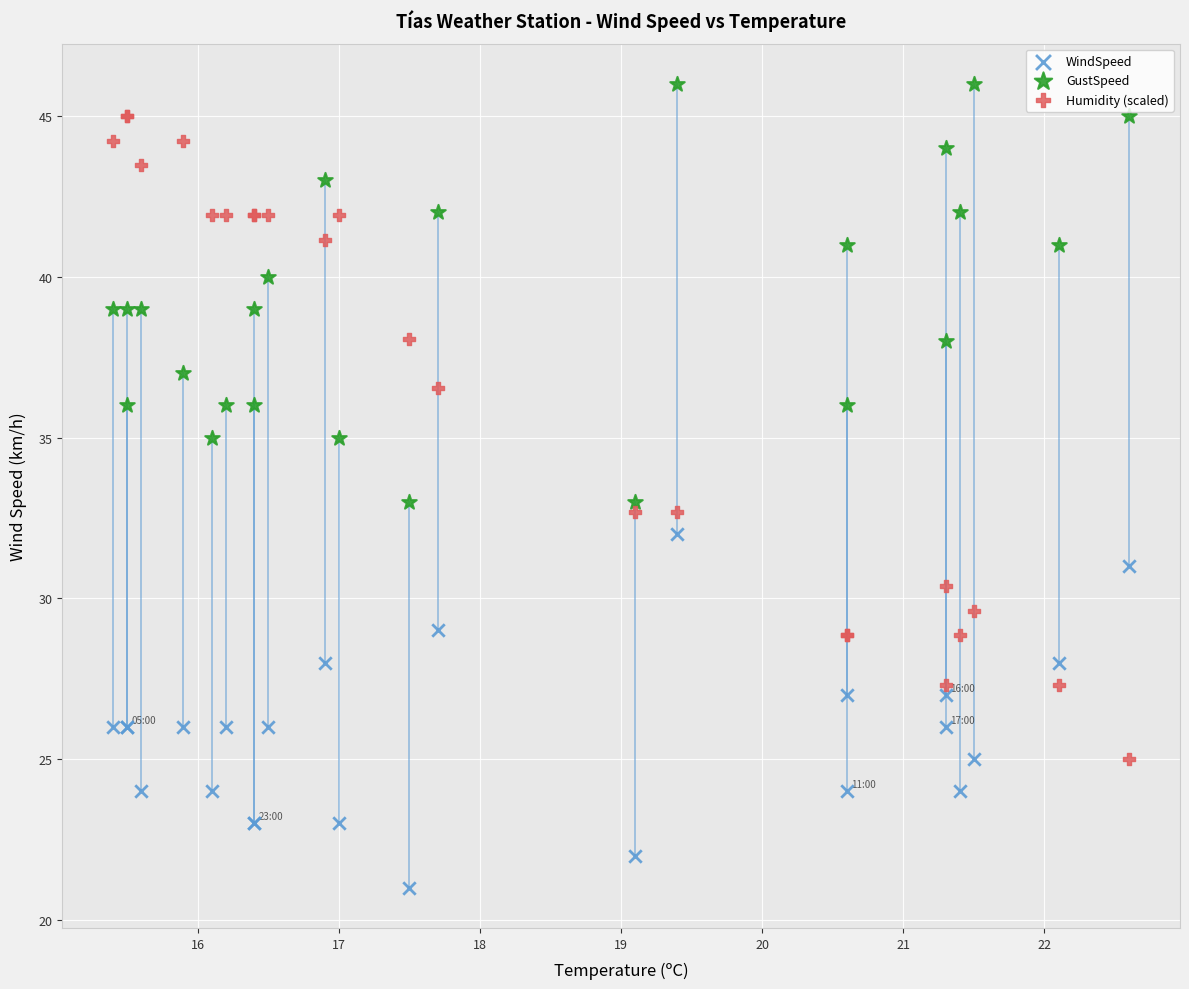

What are all the series names shown in the legend?

WindSpeed, GustSpeed, Humidity (scaled)